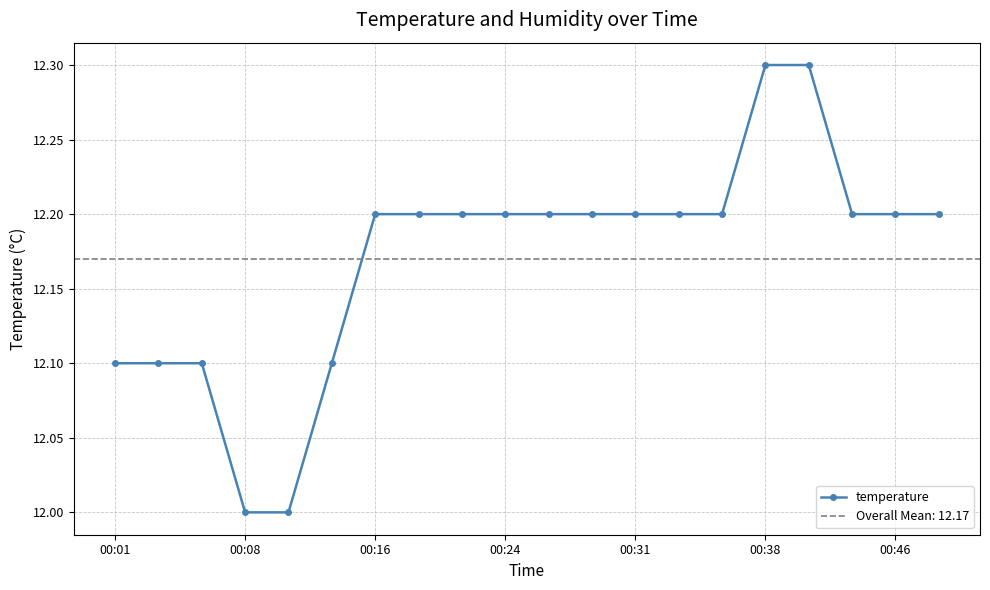

What is the average value?

12.2